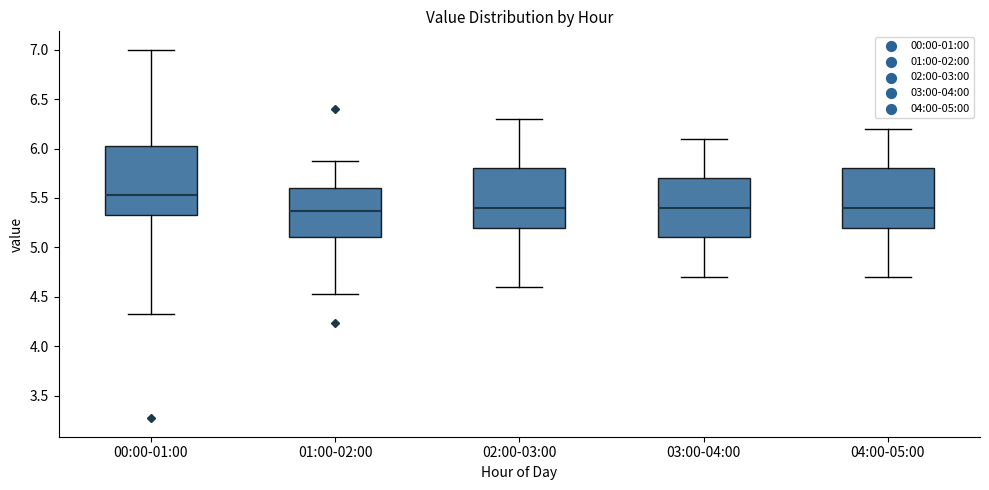

Reading left to right, transcribe this box plot: for each box, give where its median line is, the range the box spans, and where its two whiskers end, as read against the y-axis. The values are not printed on the chart, so give them approximately, as read against the axis.

00:00-01:00: median 5.55, box 5.35 to 6.05, whiskers 4.35 to 7.00
01:00-02:00: median 5.35, box 5.10 to 5.60, whiskers 4.55 to 5.85
02:00-03:00: median 5.40, box 5.20 to 5.80, whiskers 4.60 to 6.30
03:00-04:00: median 5.40, box 5.10 to 5.70, whiskers 4.70 to 6.10
04:00-05:00: median 5.40, box 5.20 to 5.80, whiskers 4.70 to 6.20